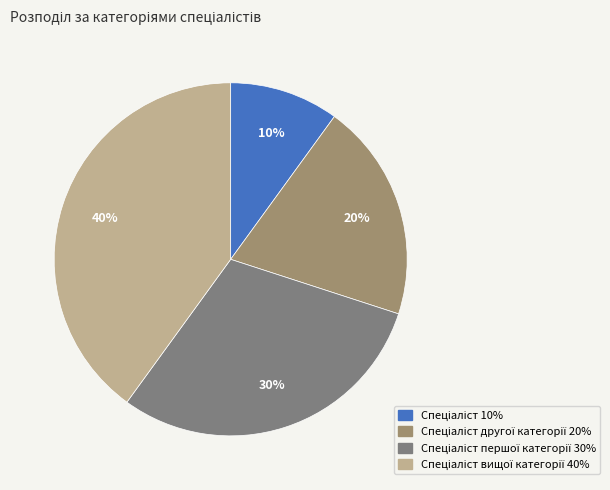

Count the number of slices in the pie.

4